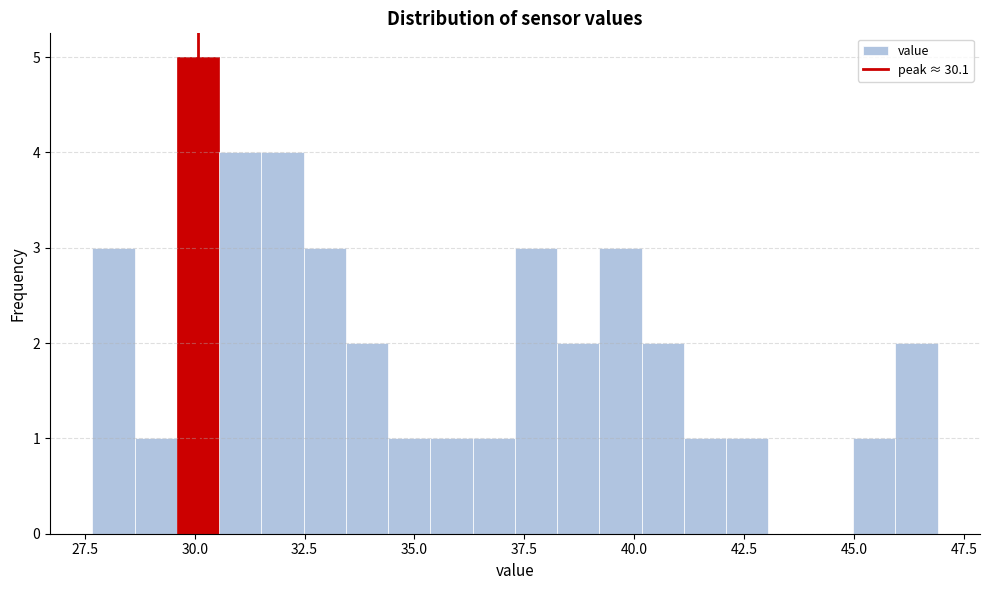

Read against the x-axis, roughly where is the centre of the tallest bar?

30.0